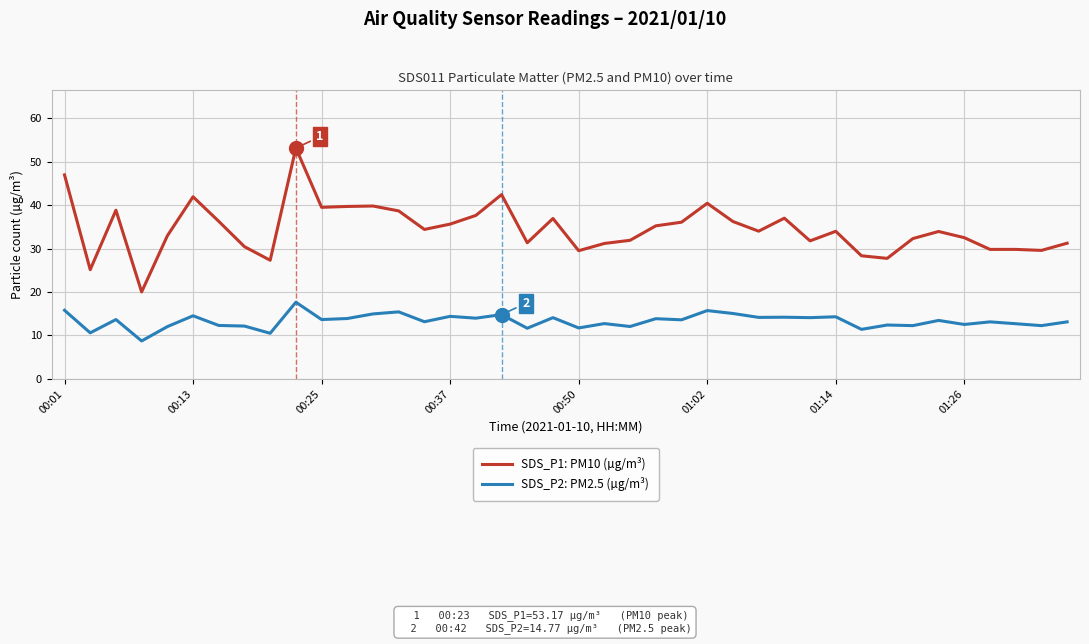

What is the highest value of the SDS_P2: PM2.5 (µg/m³) series?

17.6